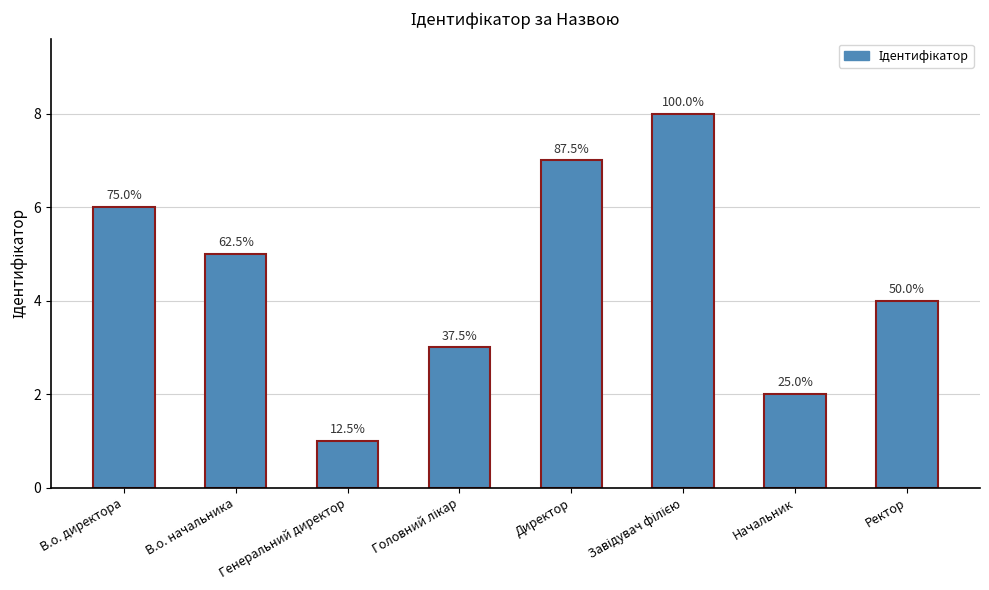

Are the bars horizontal?

No